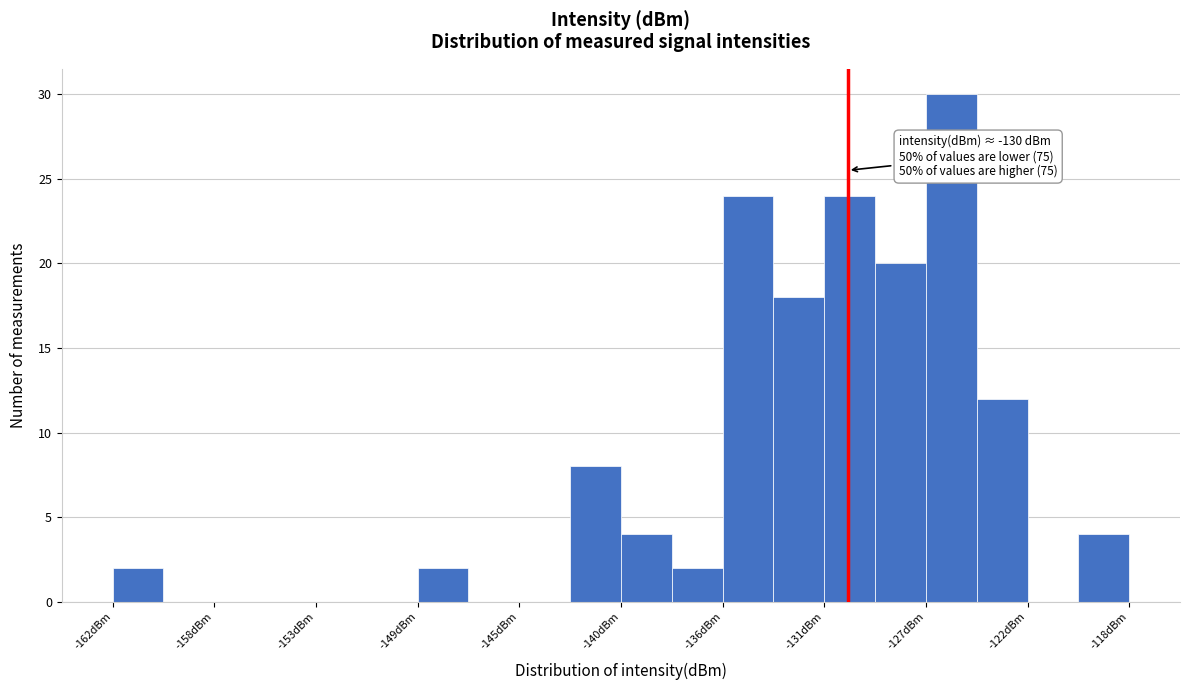

Which range on the x-axis has the tallest bar?

-126.5 to -124.5